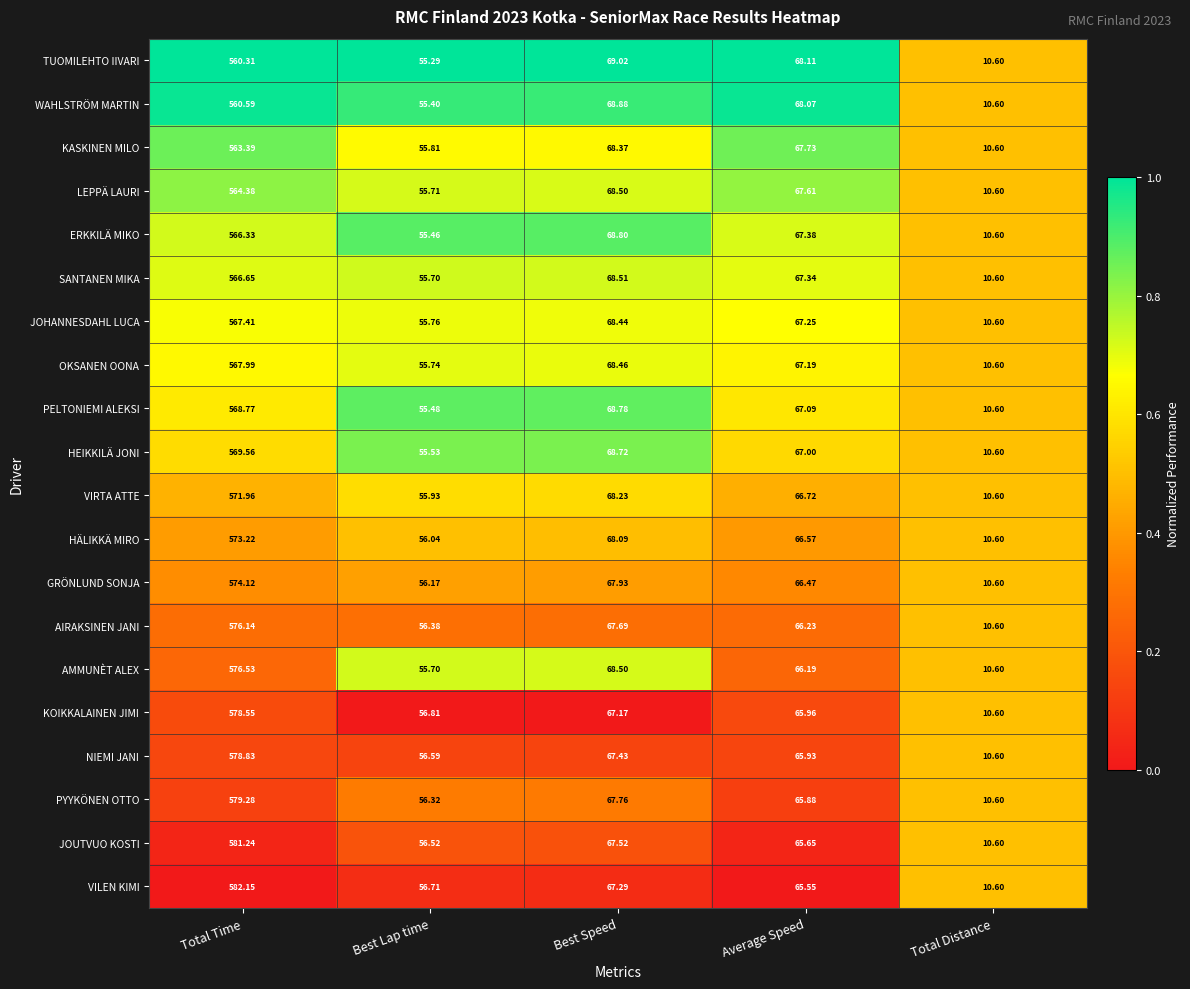

Which series has the largest range (max minus min)?

VILEN KIMI